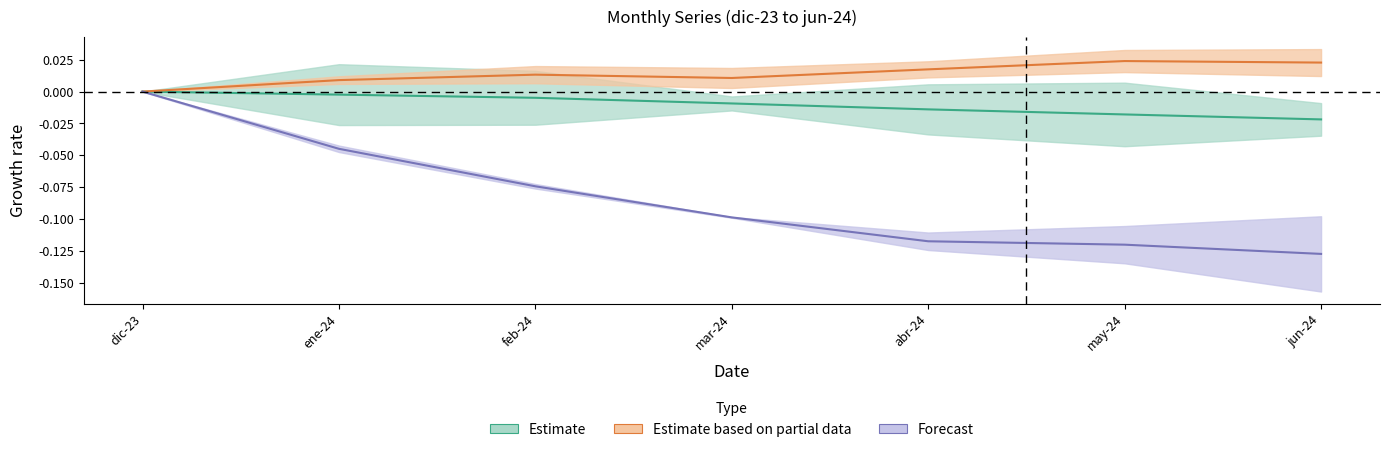

How many lines are shown in the chart?

3